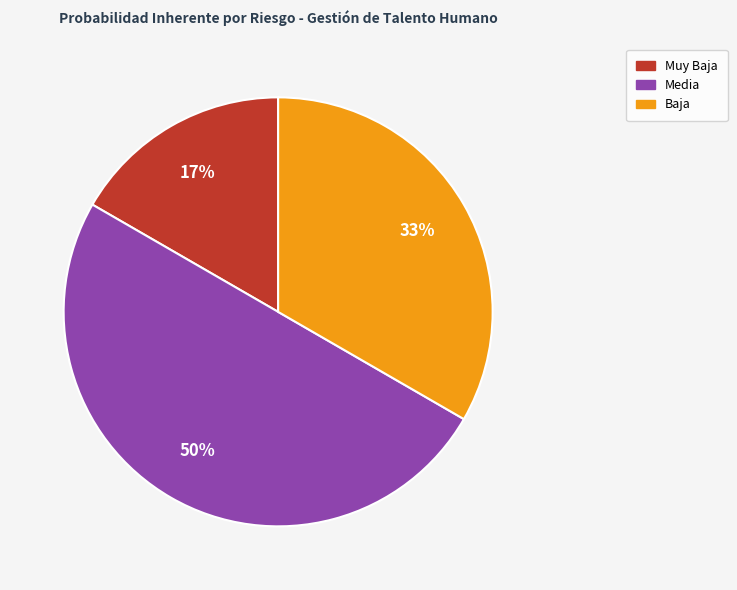

True or false: Muy Baja accounts for 28% of the total.

False